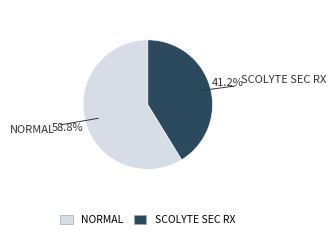

Is there any slice that represents more than half of the pie?

Yes